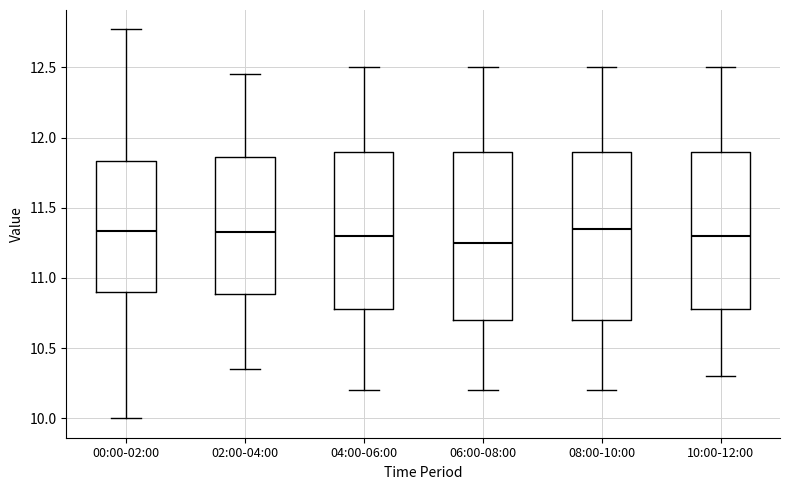

Reading left to right, transcribe this box plot: for each box, give where its median line is, the range the box spans, and where its two whiskers end, as read against the y-axis. The values are not printed on the chart, so give them approximately, as read against the axis.

00:00-02:00: median 11.35, box 10.90 to 11.85, whiskers 10.00 to 12.75
02:00-04:00: median 11.35, box 10.90 to 11.85, whiskers 10.35 to 12.45
04:00-06:00: median 11.30, box 10.80 to 11.90, whiskers 10.20 to 12.50
06:00-08:00: median 11.25, box 10.70 to 11.90, whiskers 10.20 to 12.50
08:00-10:00: median 11.35, box 10.70 to 11.90, whiskers 10.20 to 12.50
10:00-12:00: median 11.30, box 10.80 to 11.90, whiskers 10.30 to 12.50